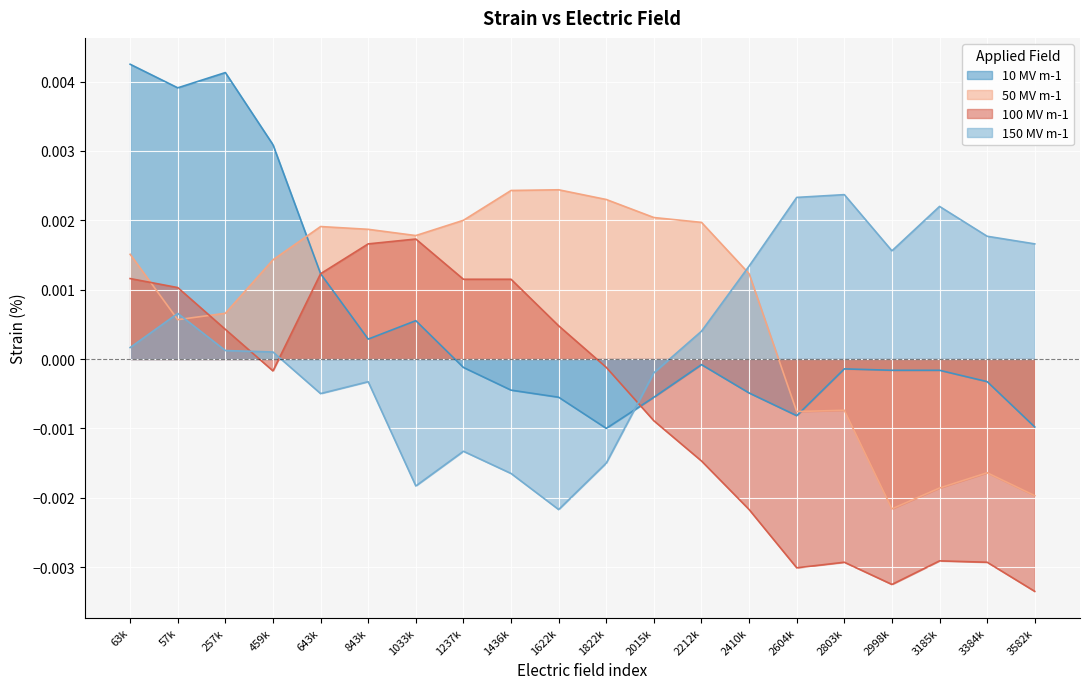

Which series ends up on top after the final intersection of 100 MV m-1 and 150 MV m-1?

150 MV m-1